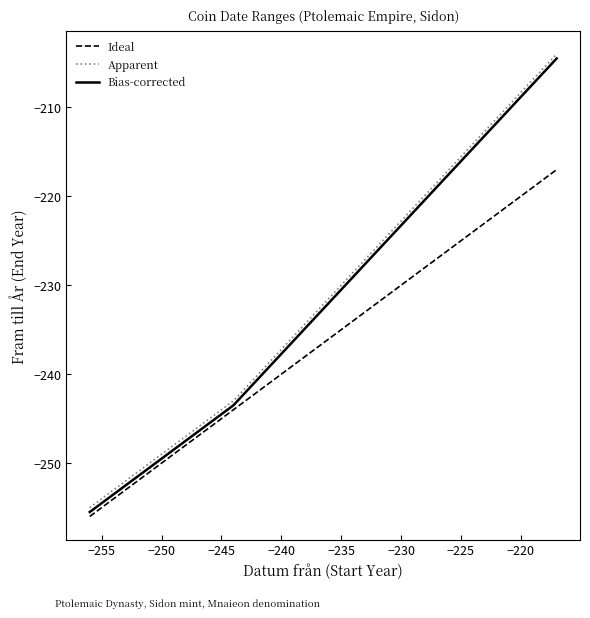

Which series has the widest spread of values?

Apparent